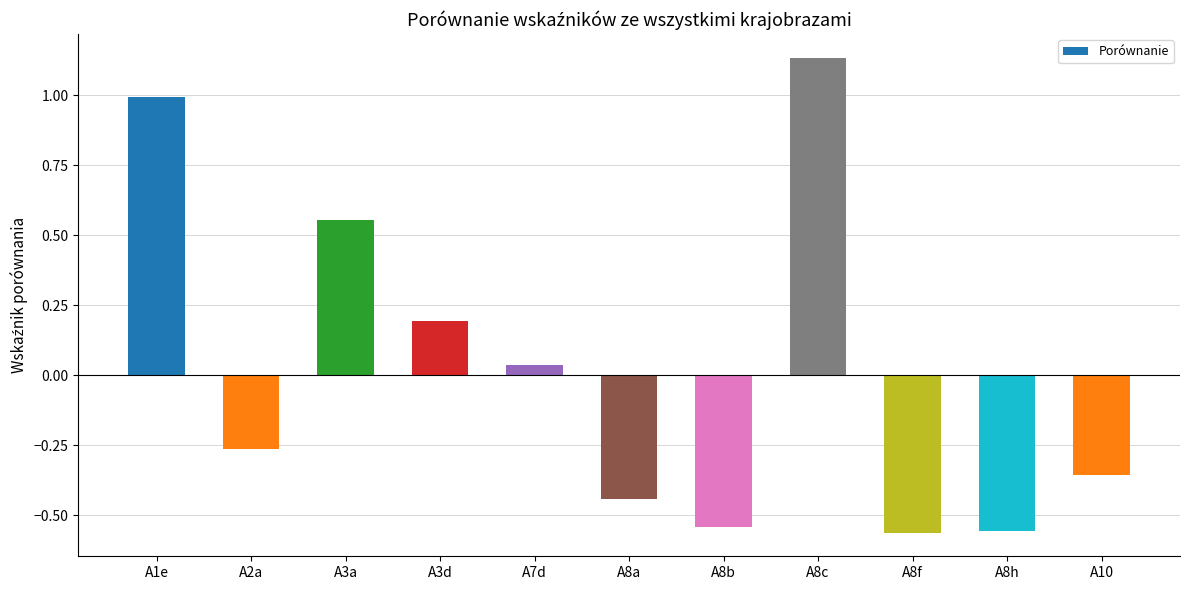

How many values are below 0?

6